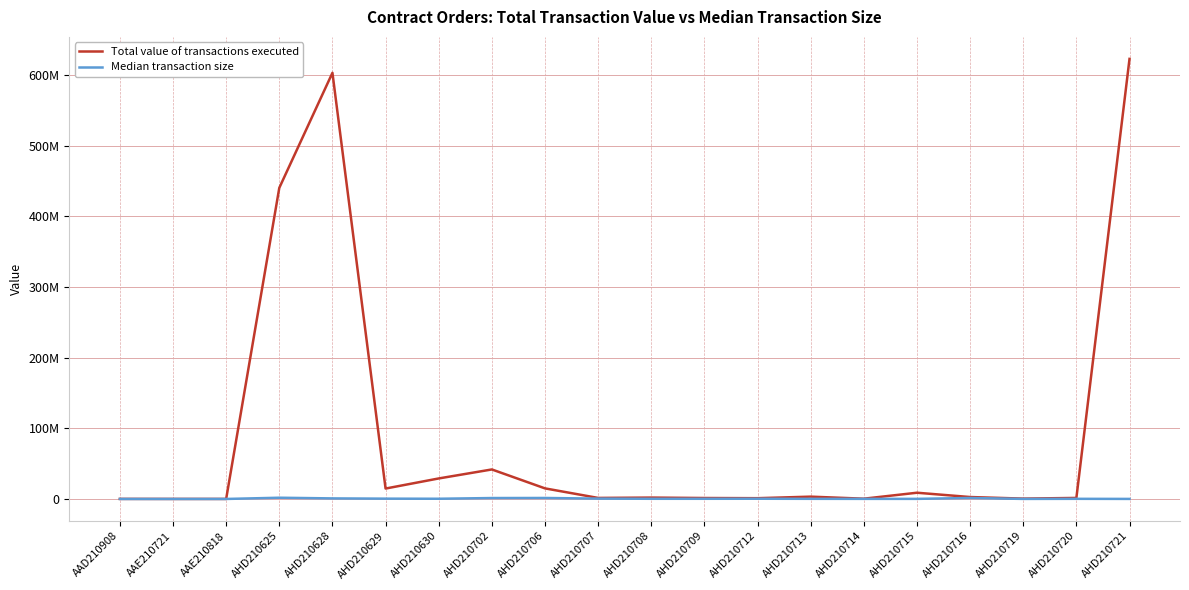

Which series has the largest total across all categories?

Total value of transactions executed